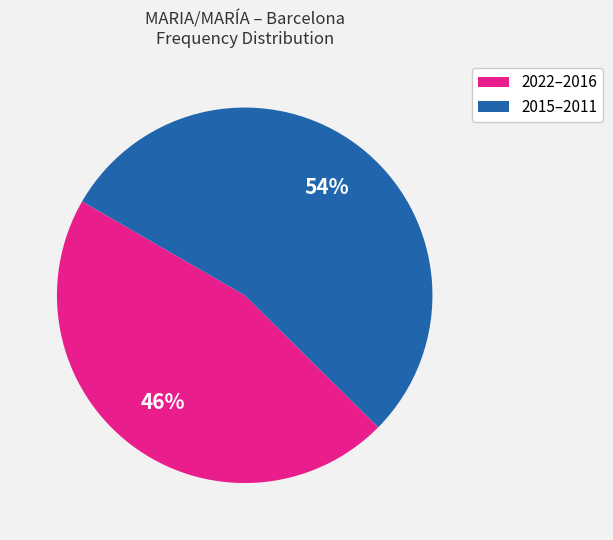

To the nearest percent, what is the average slice percentage?

50%